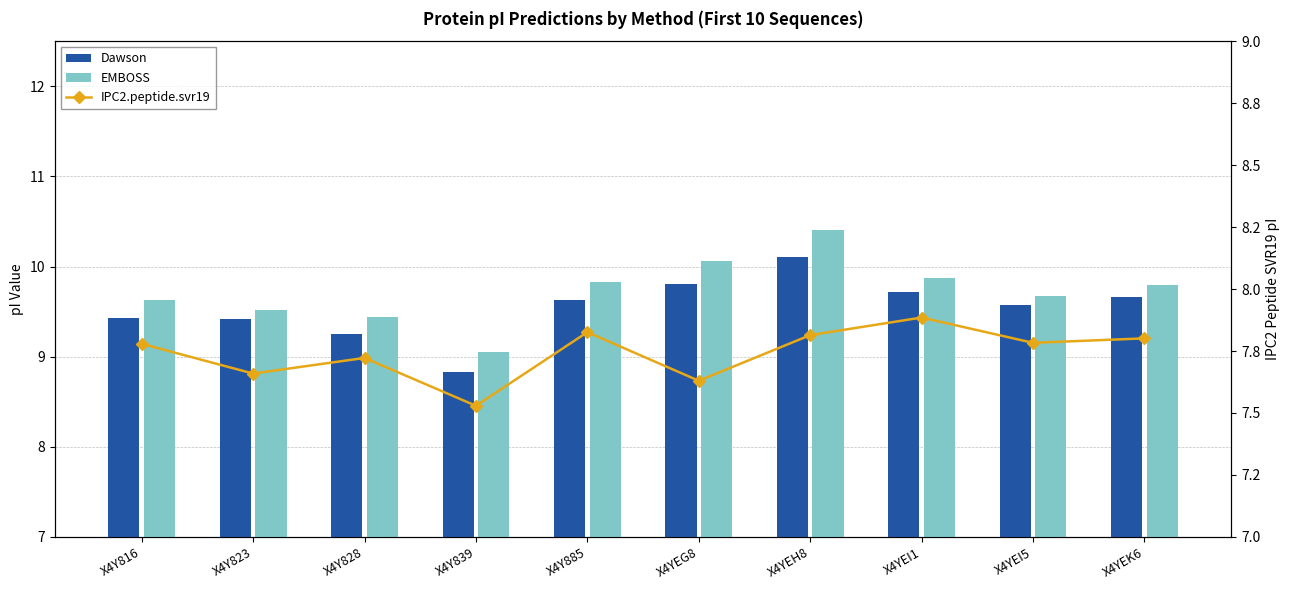

Between X4Y839 and X4YEI1, which is larger?

X4YEI1